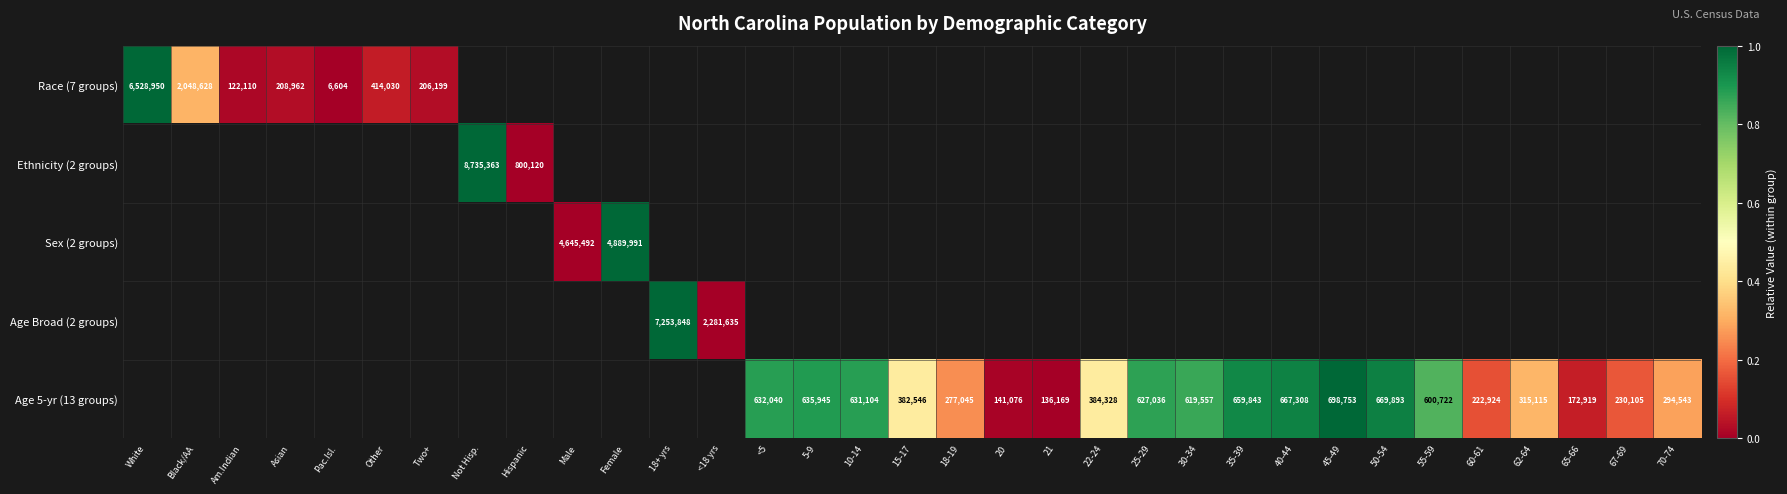

The Race (7 groups) series shows 206199 at Two+. True or false?

True